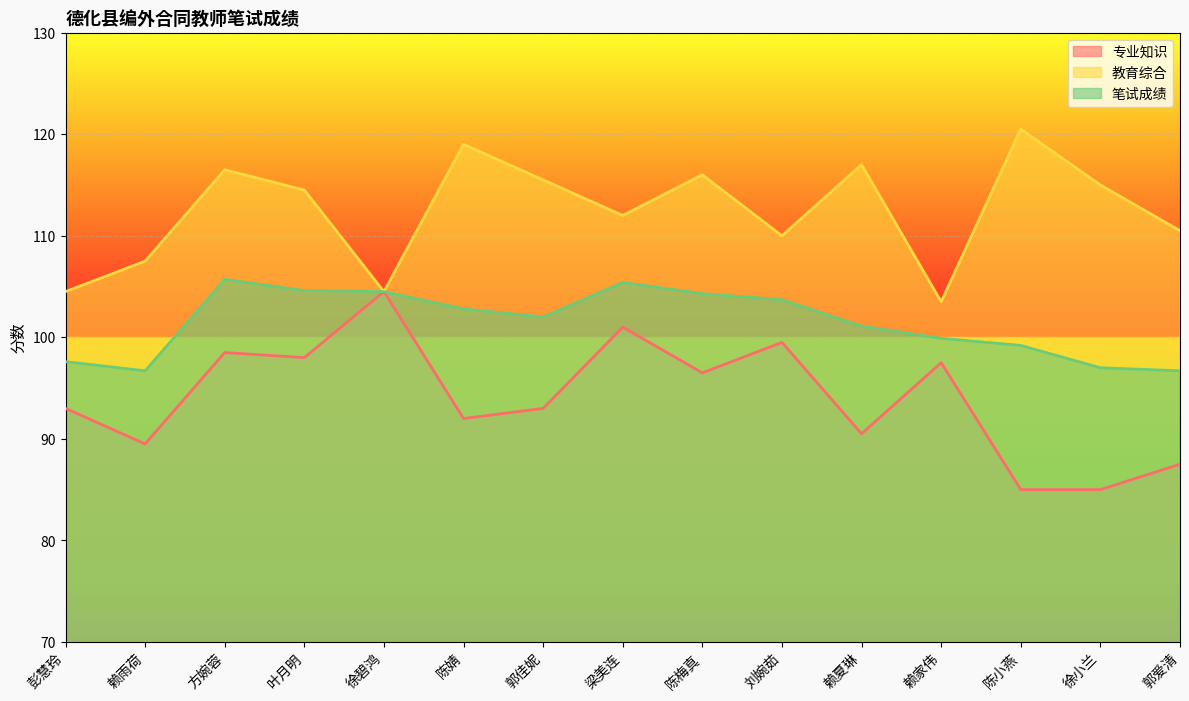

How many values in the 笔试成绩 series are below 102?

7